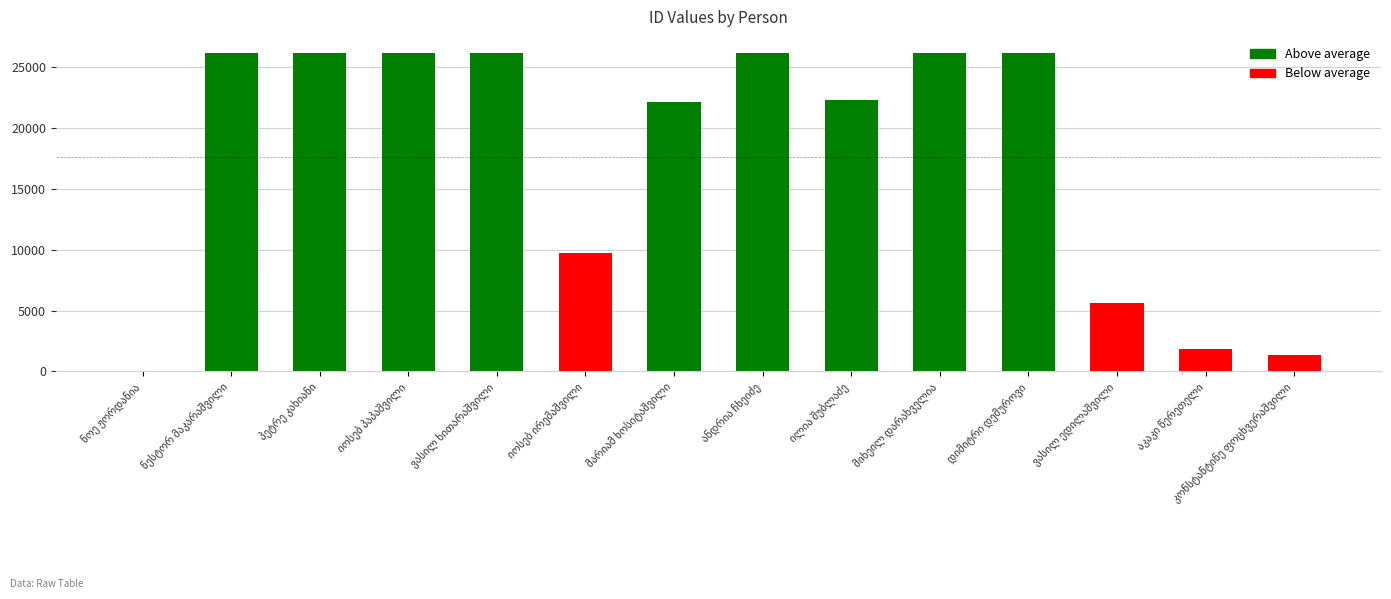

What is the sum of all values?

245760